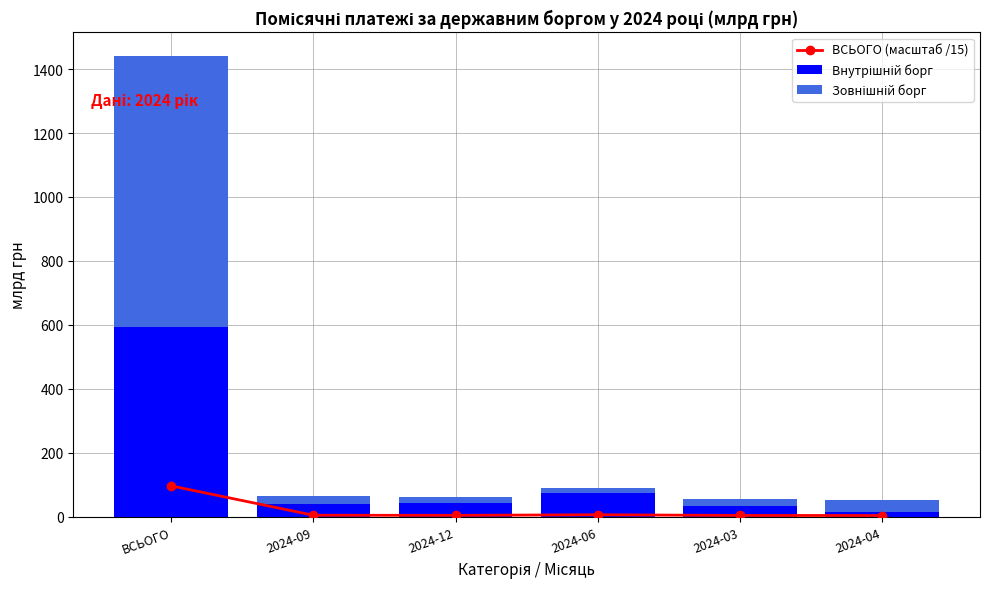

What is the smallest value displayed?

3.5